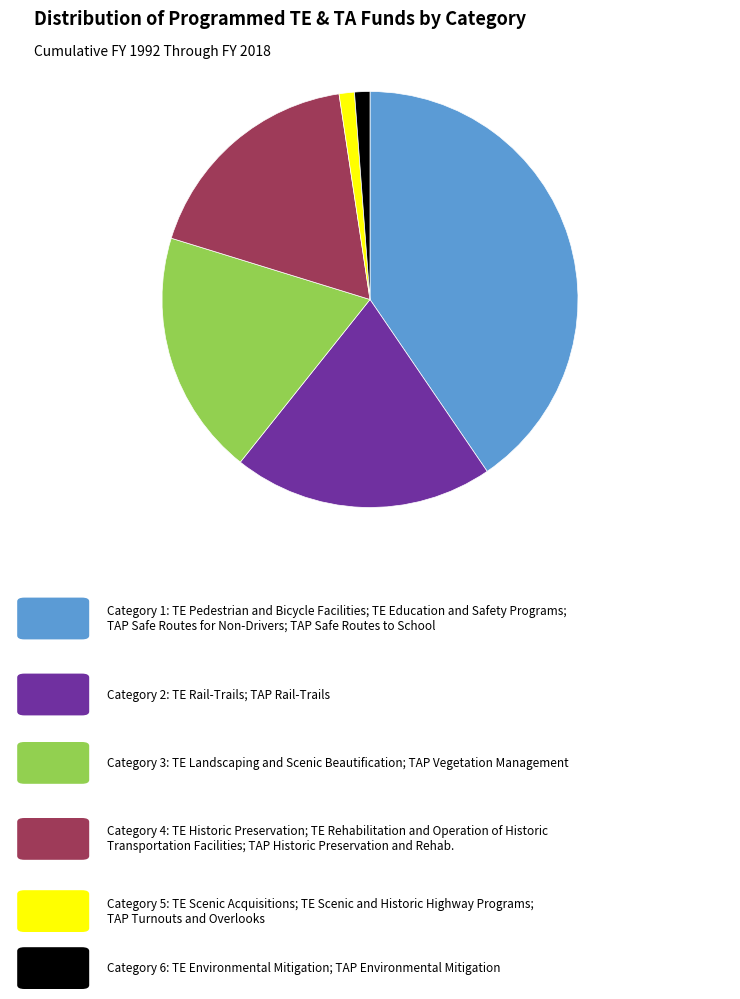

Is there a majority slice in this chart?

No